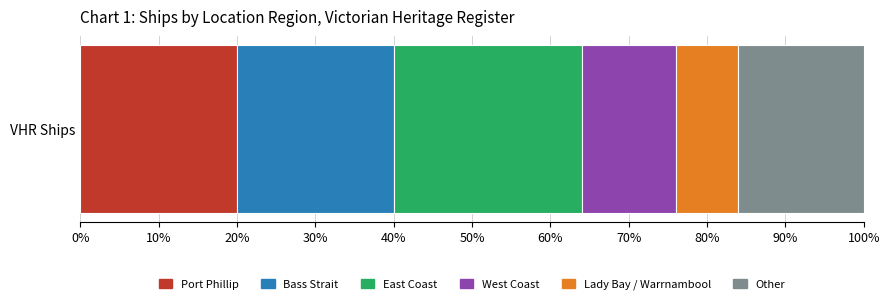

What are all the series names shown in the legend?

Port Phillip, Bass Strait, East Coast, West Coast, Lady Bay / Warrnambool, Other